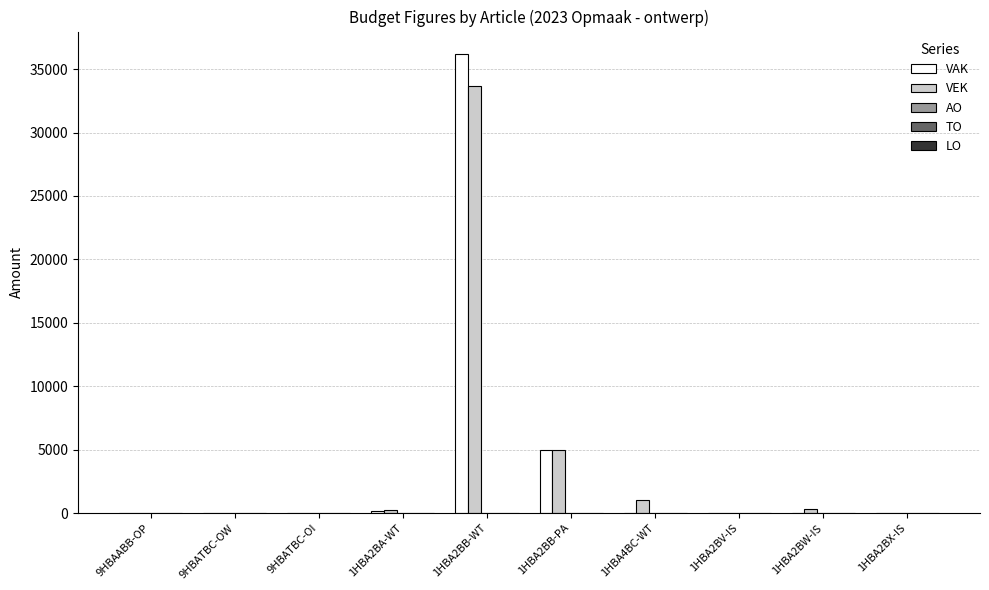

Which label corresponds to the largest value in the chart?

1HBA2BB-WT